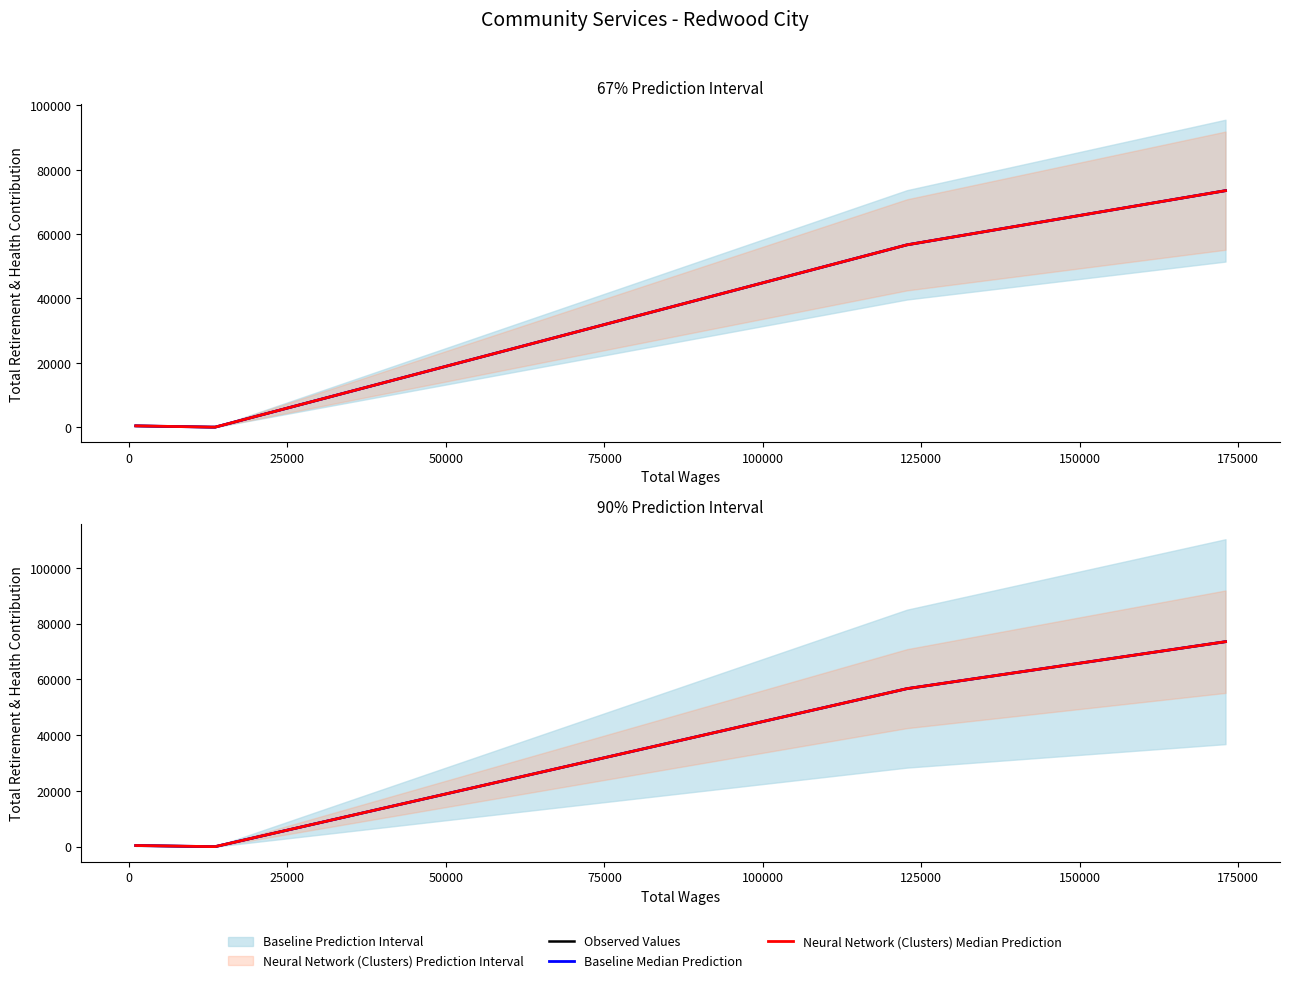

What is the difference between the maximum and minimum values in the Baseline Median Prediction series?

73519